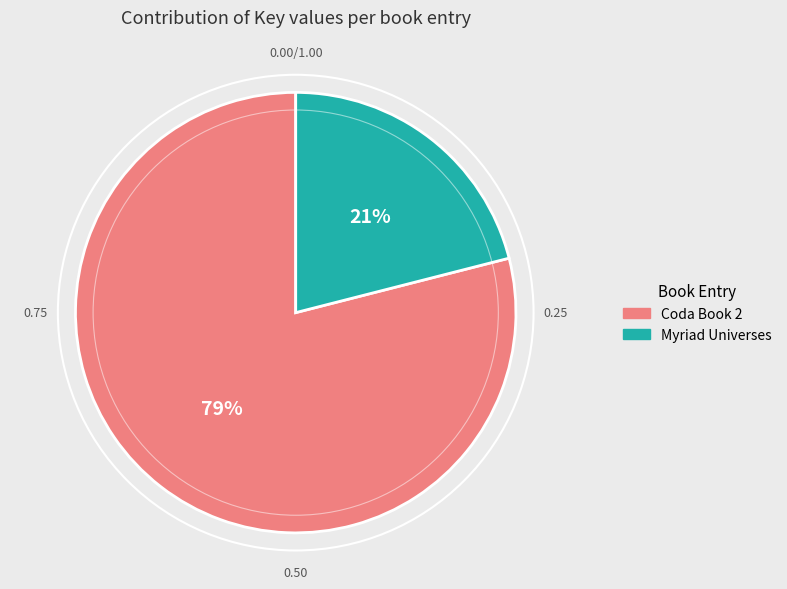

To the nearest percent, what is the average slice percentage?

50%